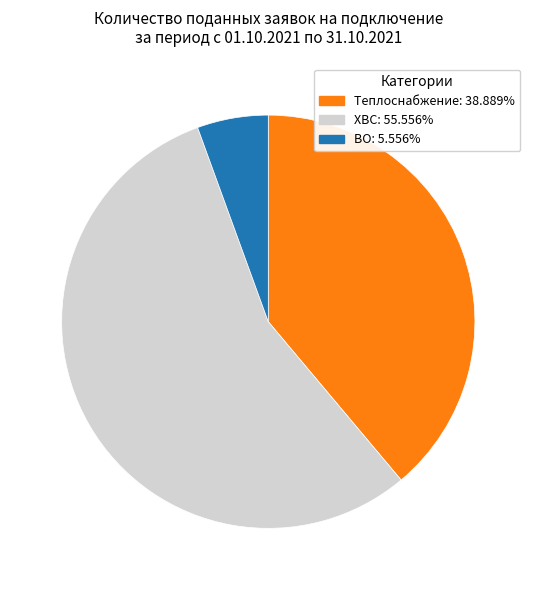

Does any single category account for the majority?

Yes